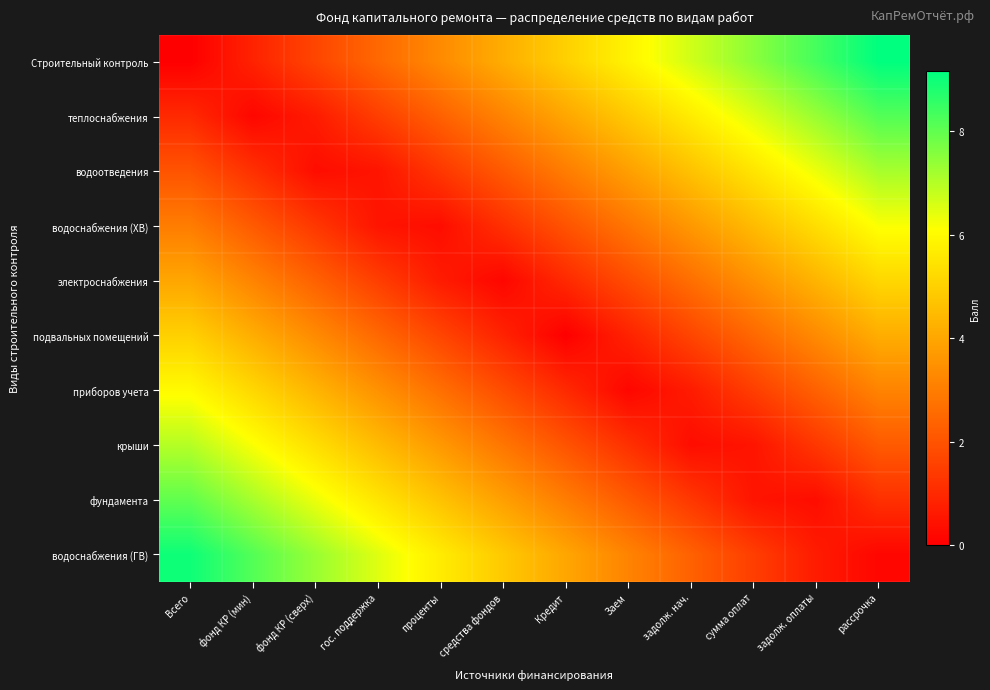

Which category has the highest value across all series?

рассрочка